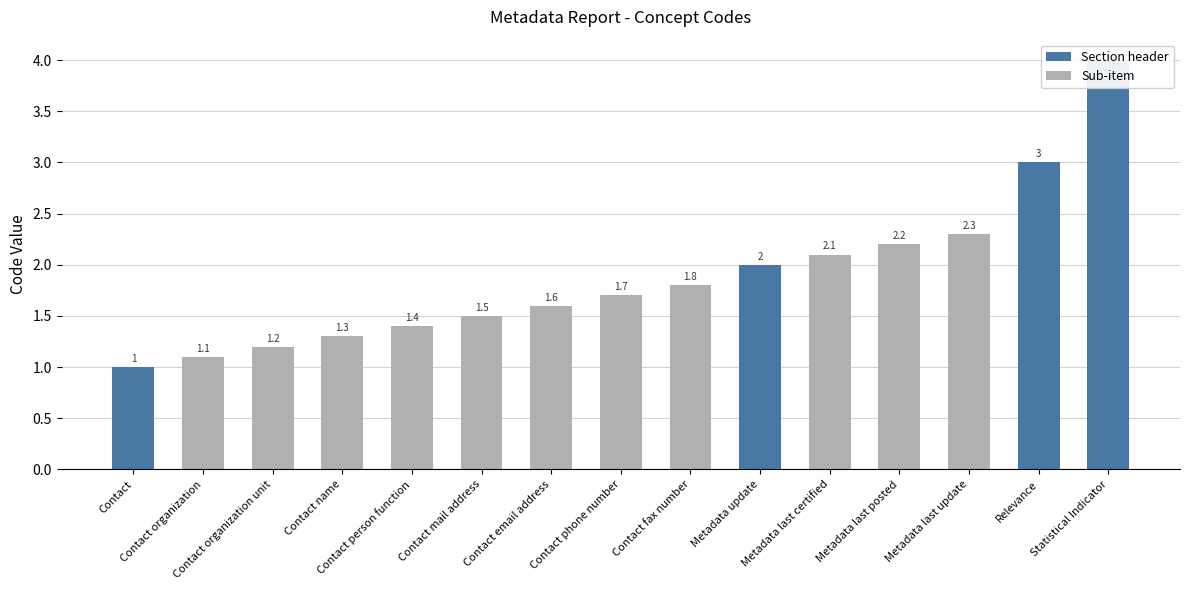

What is the label of the 2nd bar from the right?

Relevance